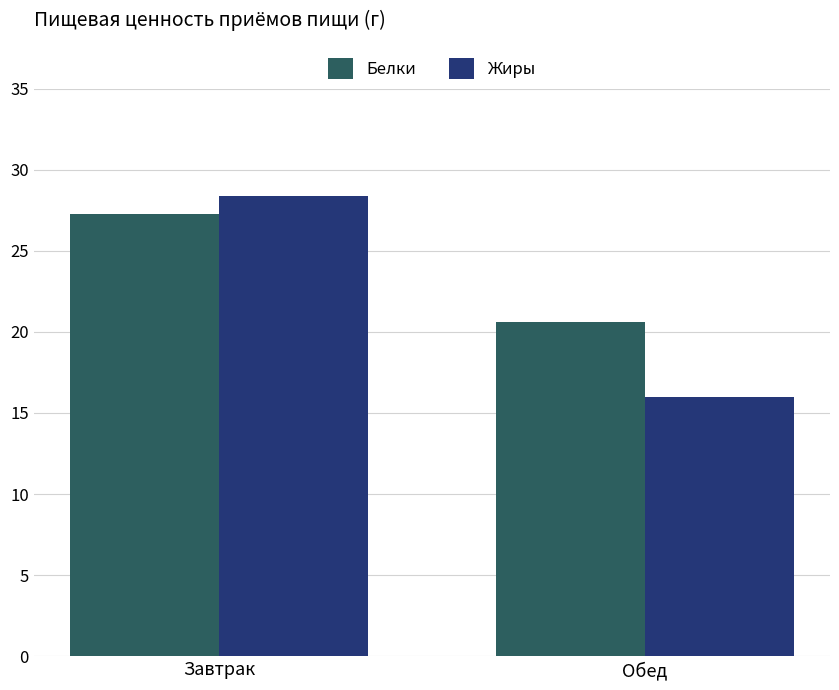

Where does the Жиры series first go above 28?

Завтрак